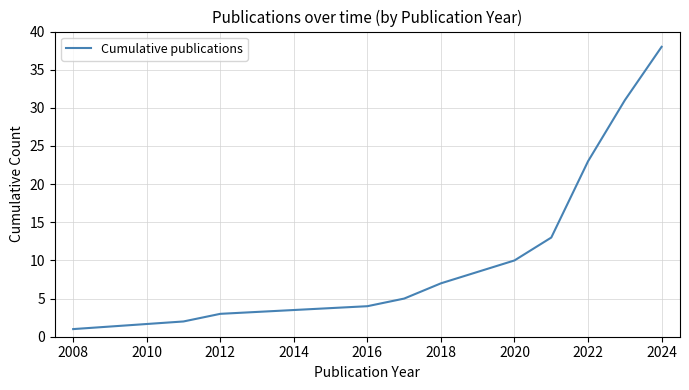

What is the maximum value shown in the chart?

38